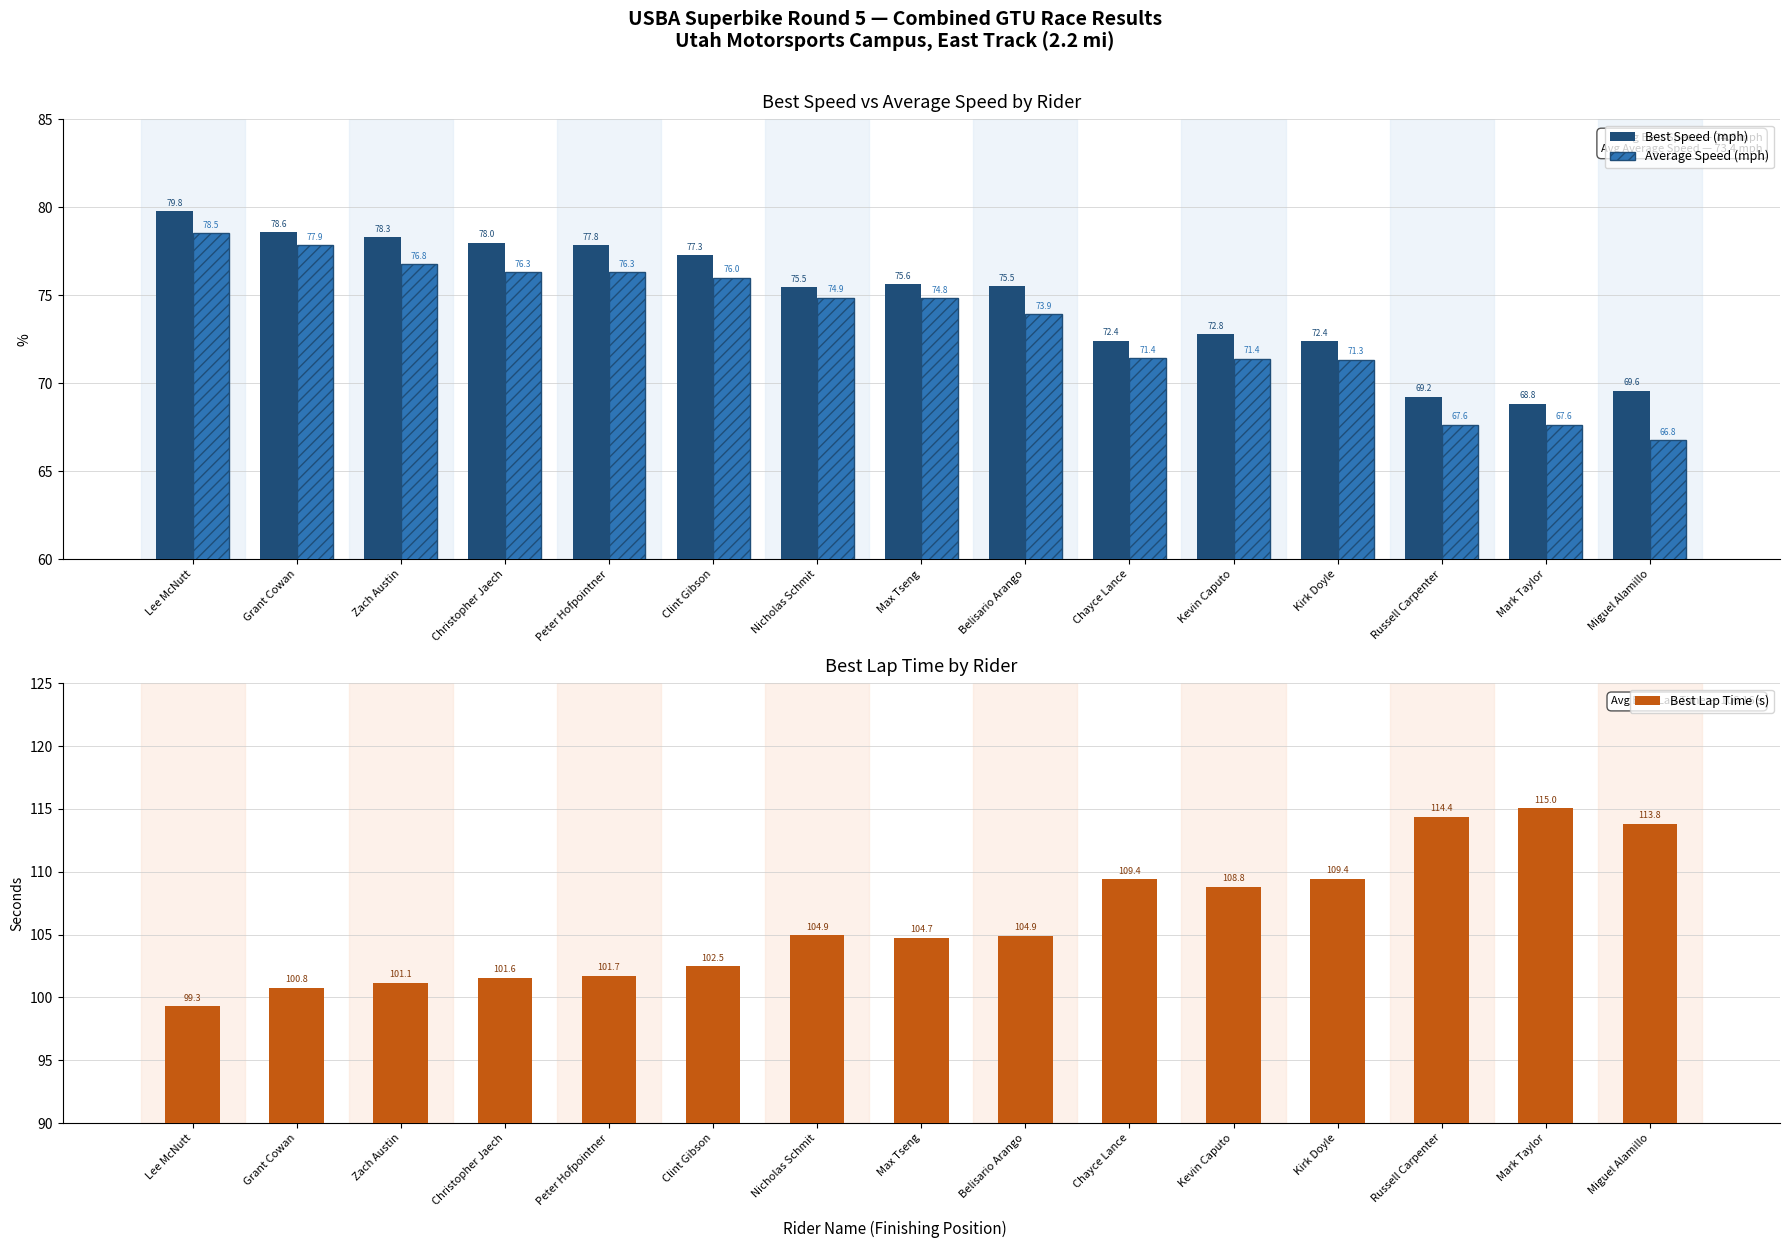

What is the difference between the maximum and minimum values in the Average Speed (mph) series?

11.8